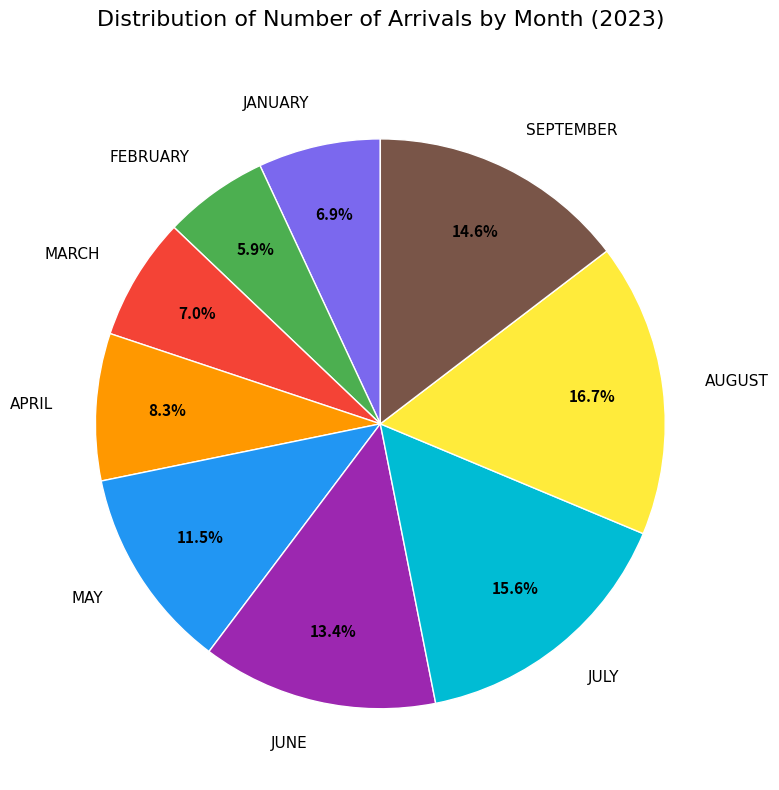

How many slices are in this pie chart?

9